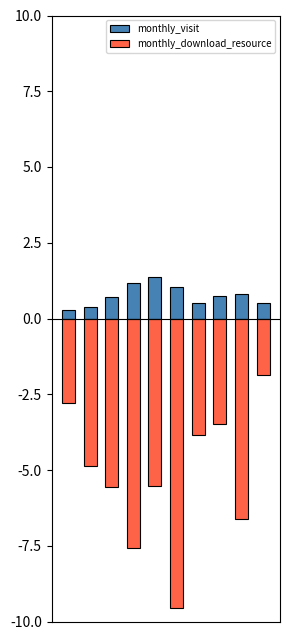

Is it true that monthly_download_resource equals -2.7 at 4?

False